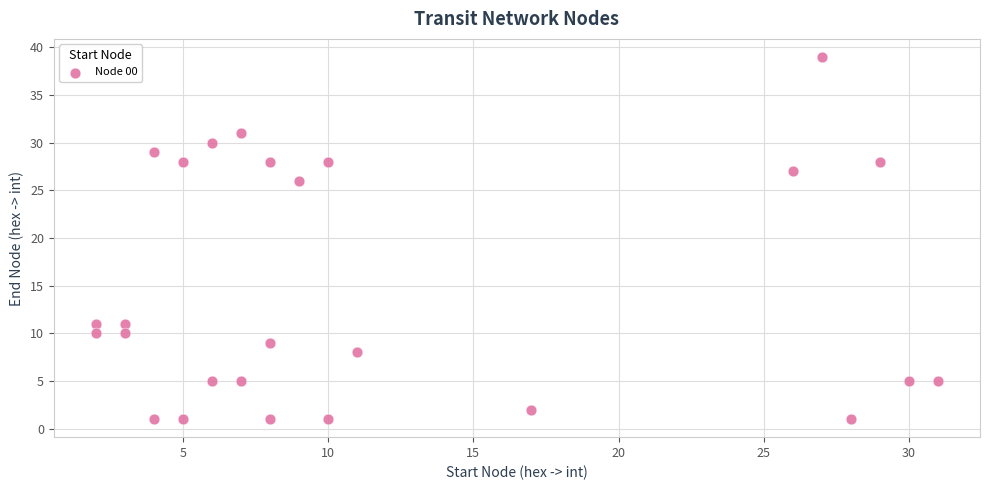

What Y value in the scatter plot is closest to 20?

26